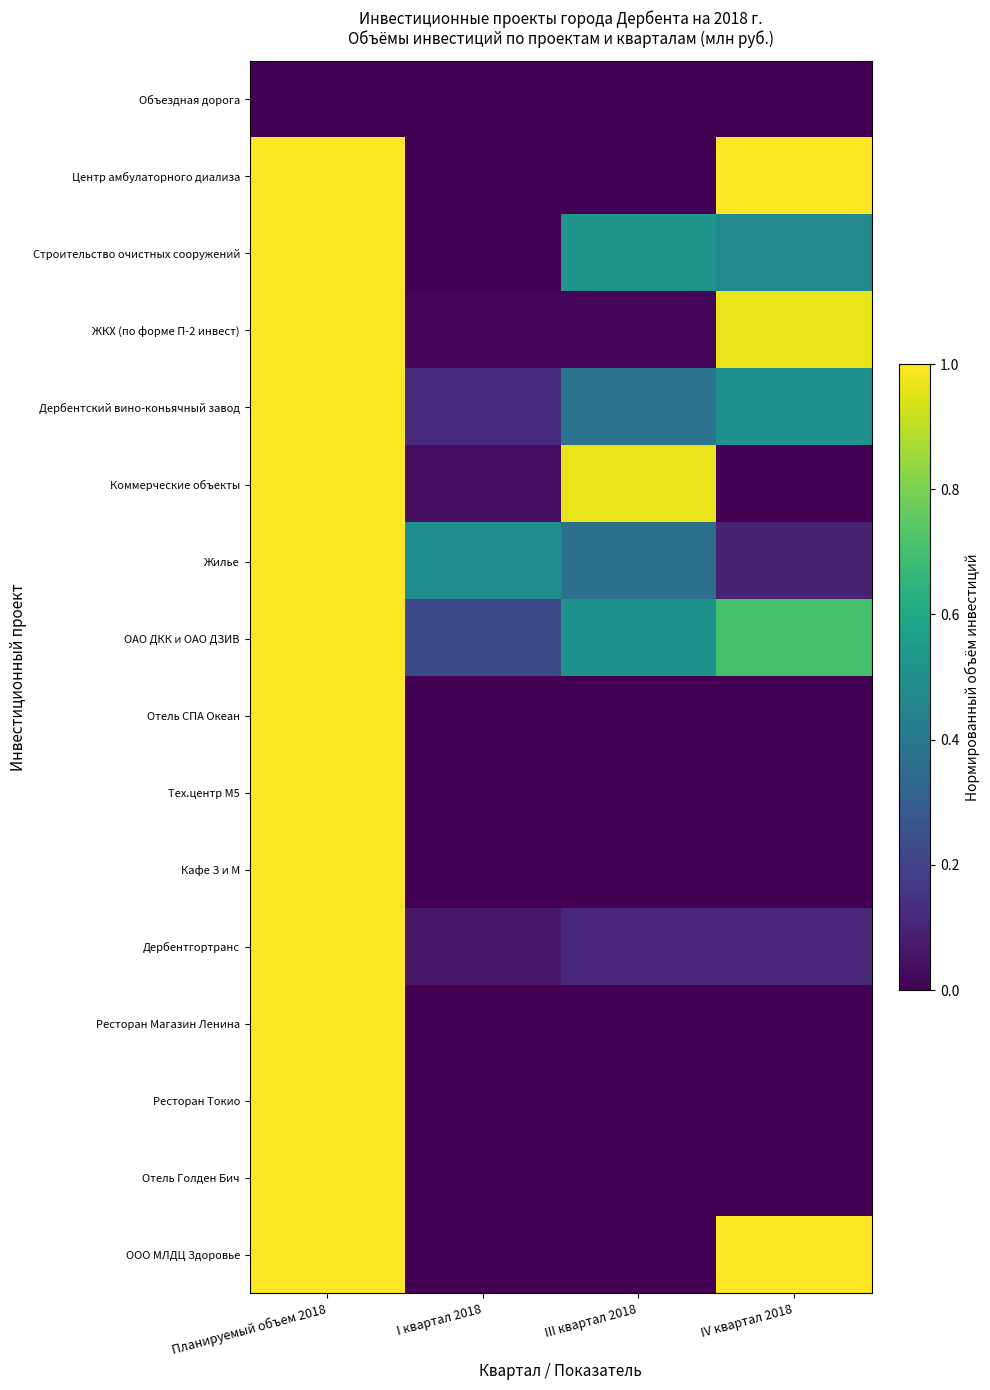

What is the total value across all series at III квартал 2018?

2.9